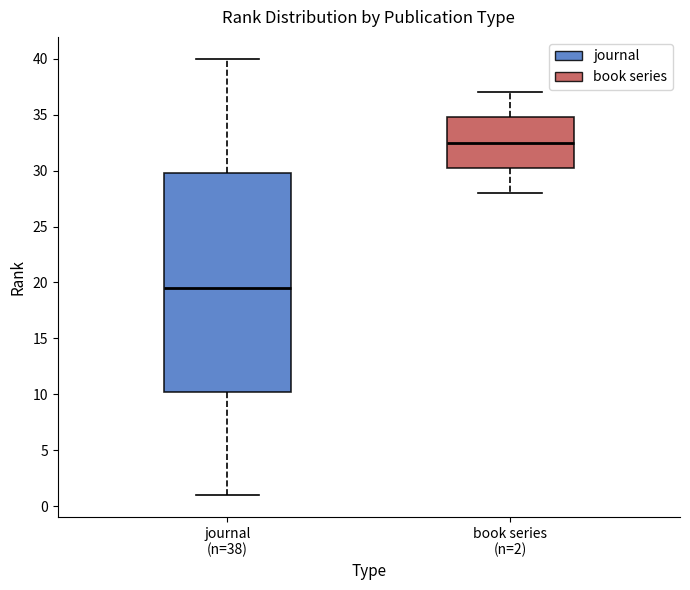

Comparing the boxes themselves (not the whiskers), which one is the tallest?

journal (n=38)